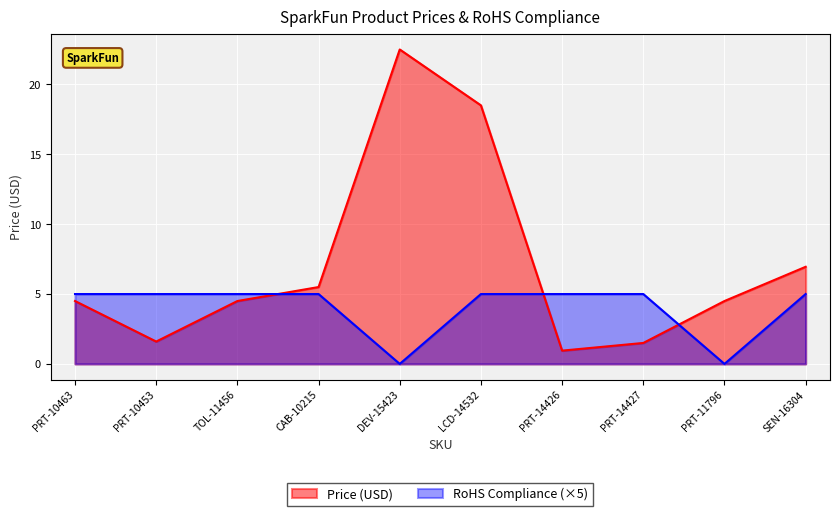

Reading left to right, what are all the values shown in this chart?

Price (USD): 4.5	1.6	4.5	5.5	22.5	18.5	0.9	1.5	4.5	7.0
RoHS Compliance: 5.0	5.0	5.0	5.0	0.0	5.0	5.0	5.0	0.0	5.0